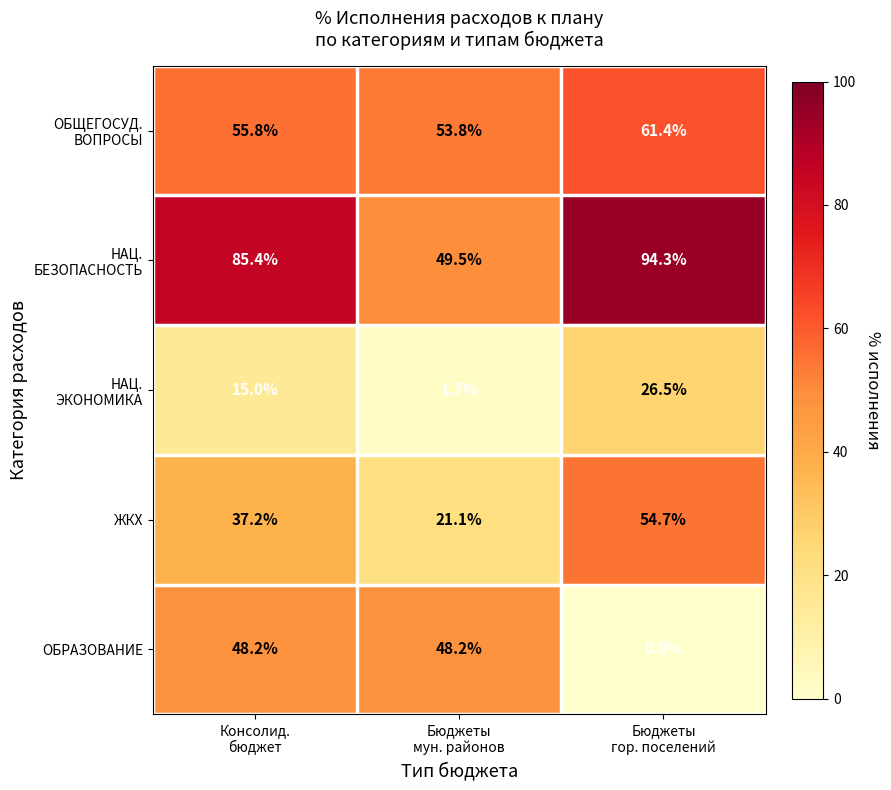

What is the sum of all ЖКХ values?

113.0